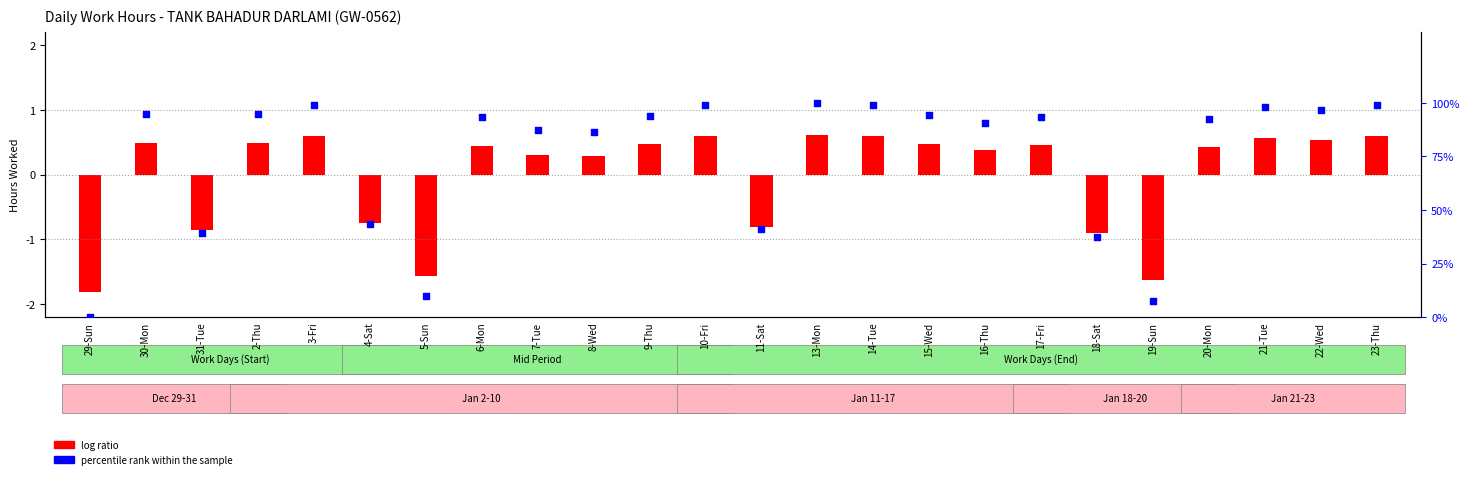

Between 7-Tue and 6-Mon, which is larger?

6-Mon